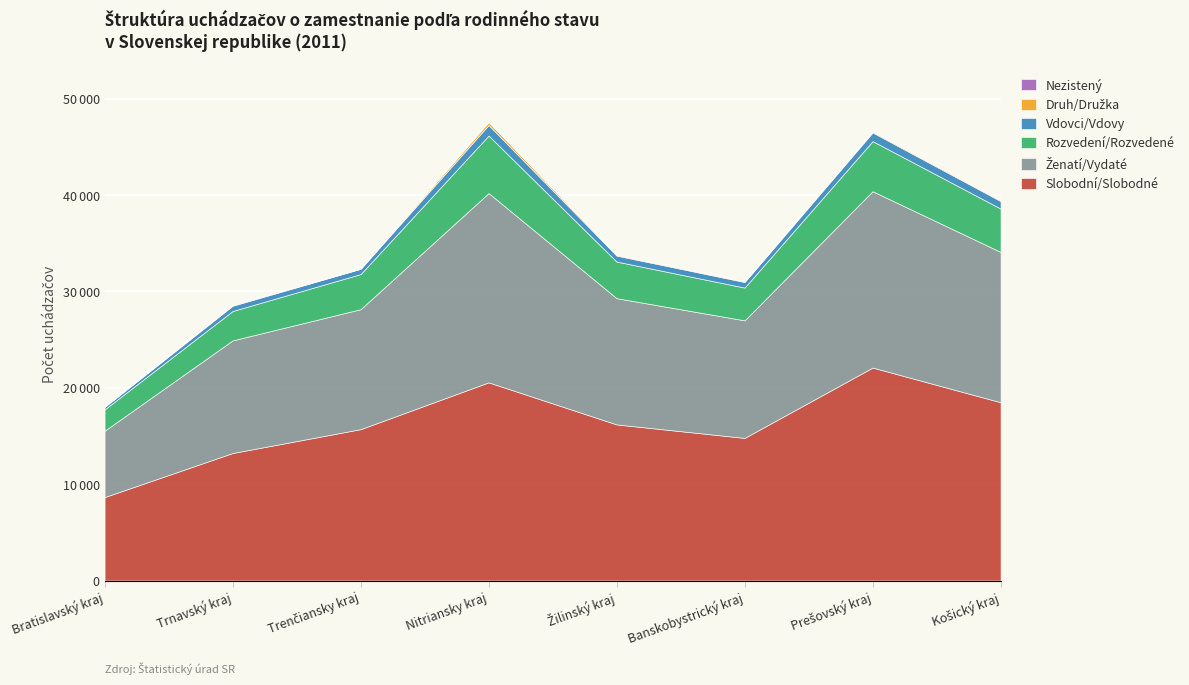

At how many categories does at least one series exceed 3194?

8